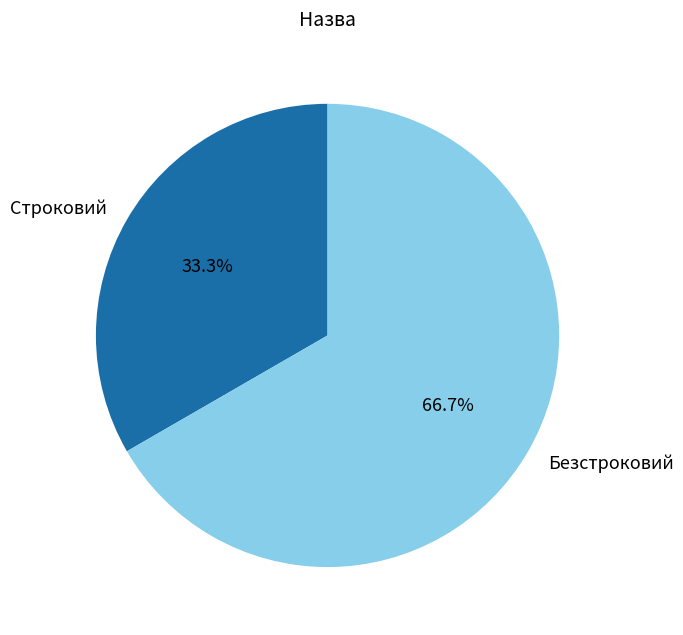

Rank the categories by value from lowest to highest.

Строковий, Безстроковий